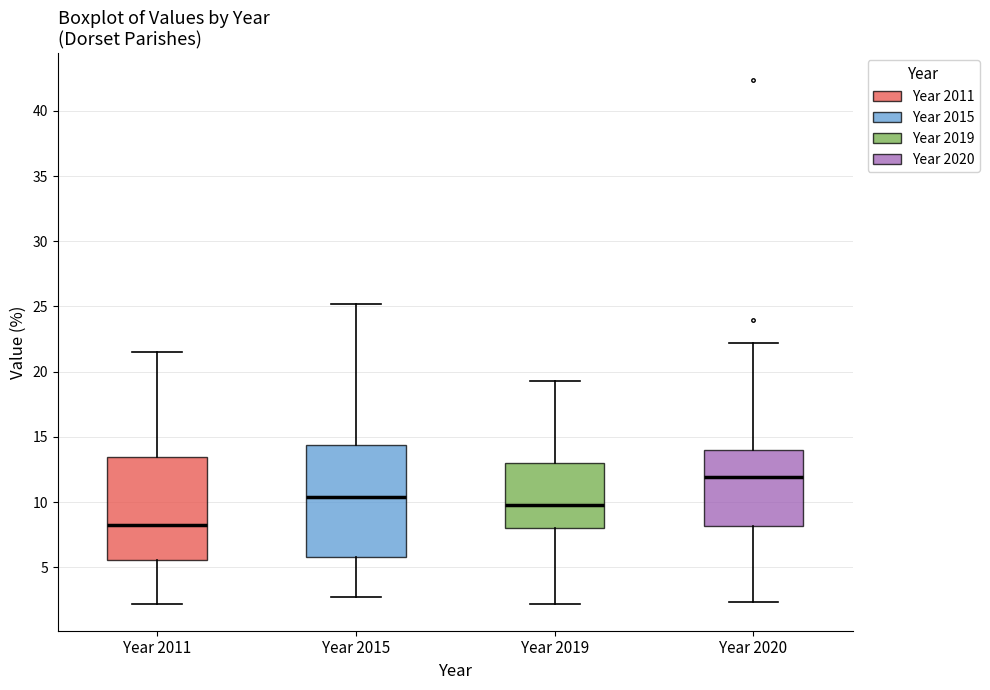

Which box has the highest median line?

Year 2020